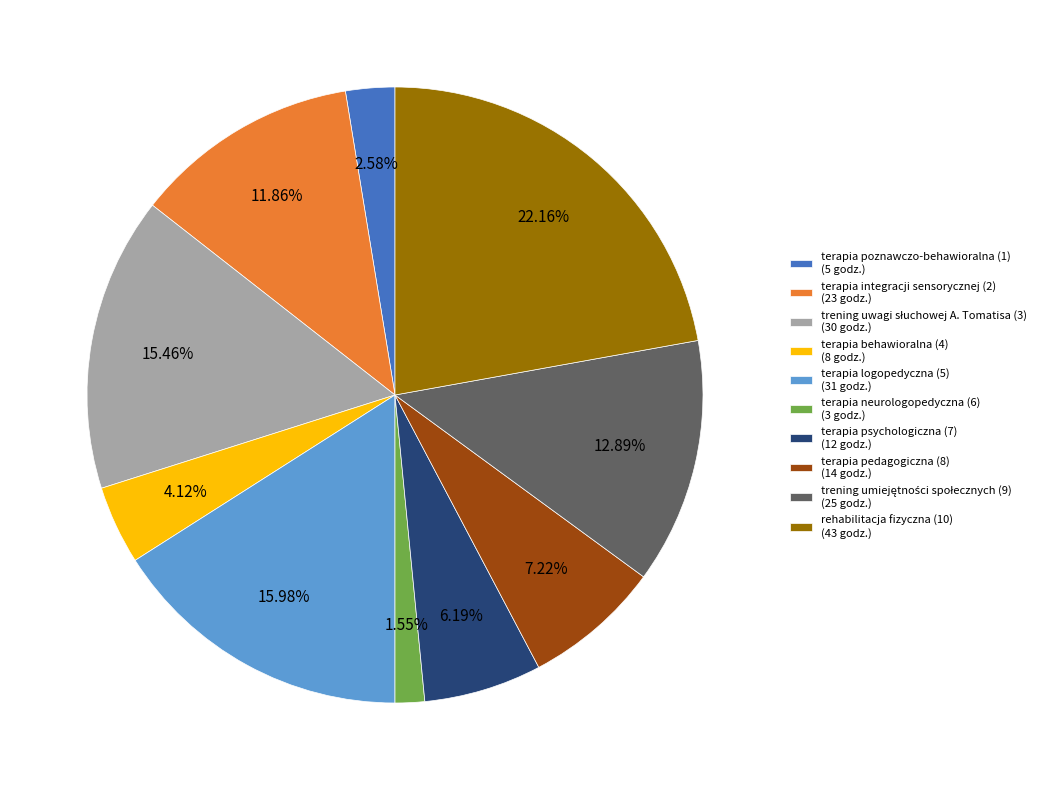

To the nearest percent, what is the difference between the largest and smallest slice percentages?

21%